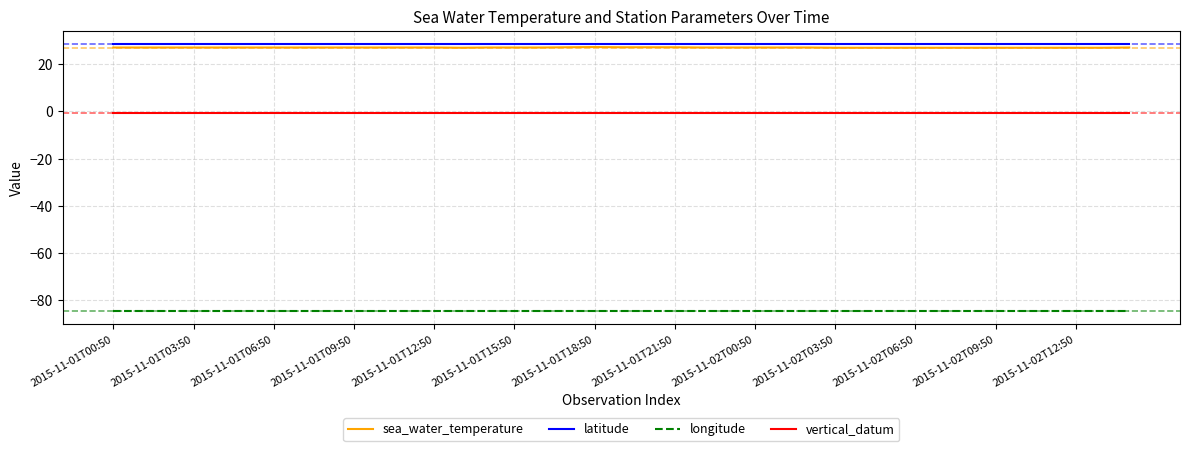

Which series has the largest range (max minus min)?

sea_water_temperature